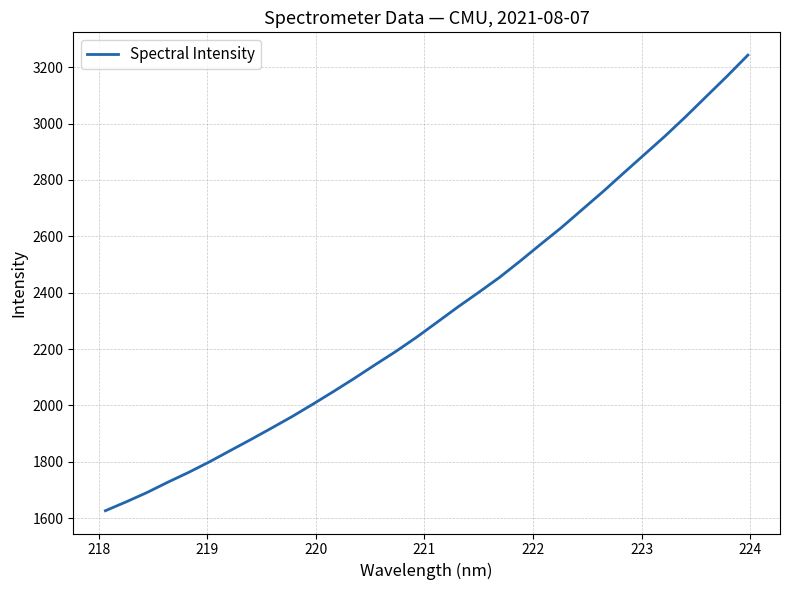

What is the minimum value shown in the chart?

1626.6